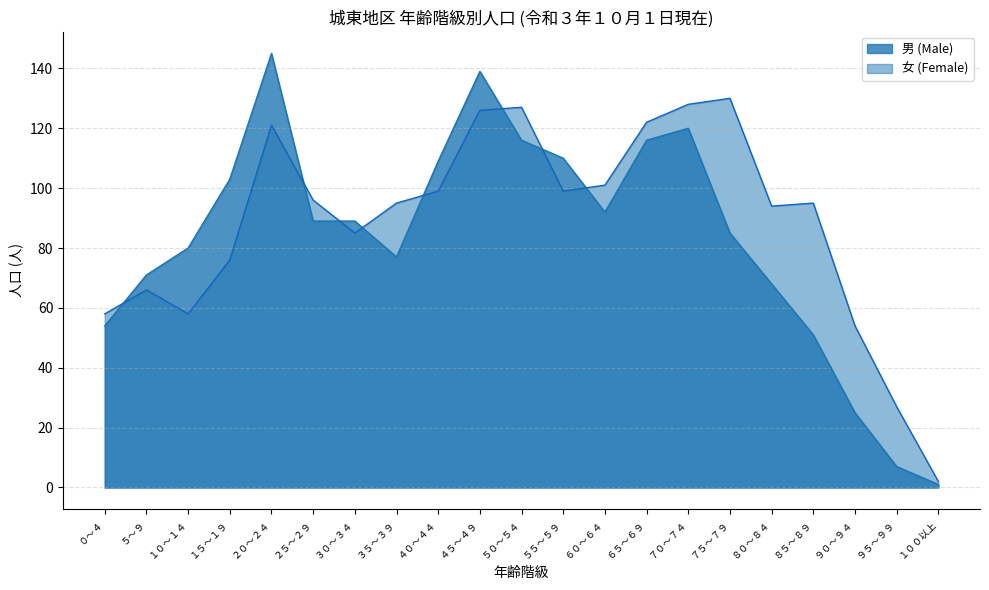

Reading left to right, list all the values displayed in this chart.

男 (Male): ０～４=54	５～９=71	１０～１４=80	１５～１９=103	２０～２４=145	２５～２９=89	３０～３４=89	３５～３９=77	４０～４４=109	４５～４９=139	５０～５４=116	５５～５９=110	６０～６４=92	６５～６９=116	７０～７４=120	７５～７９=85	８０～８４=68	８５～８９=51	９０～９４=25	９５～９９=7	１００以上=1
女 (Female): ０～４=58	５～９=66	１０～１４=58	１５～１９=76	２０～２４=121	２５～２９=96	３０～３４=85	３５～３９=95	４０～４４=99	４５～４９=126	５０～５４=127	５５～５９=99	６０～６４=101	６５～６９=122	７０～７４=128	７５～７９=130	８０～８４=94	８５～８９=95	９０～９４=54	９５～９９=27	１００以上=2